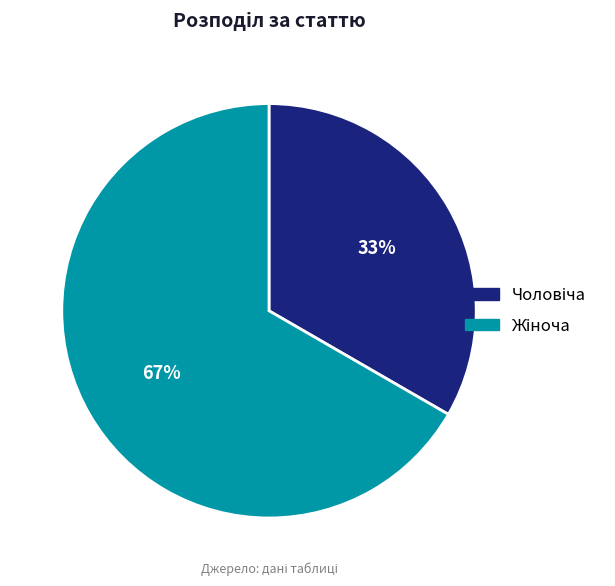

To the nearest percent, what is the average slice percentage?

50%